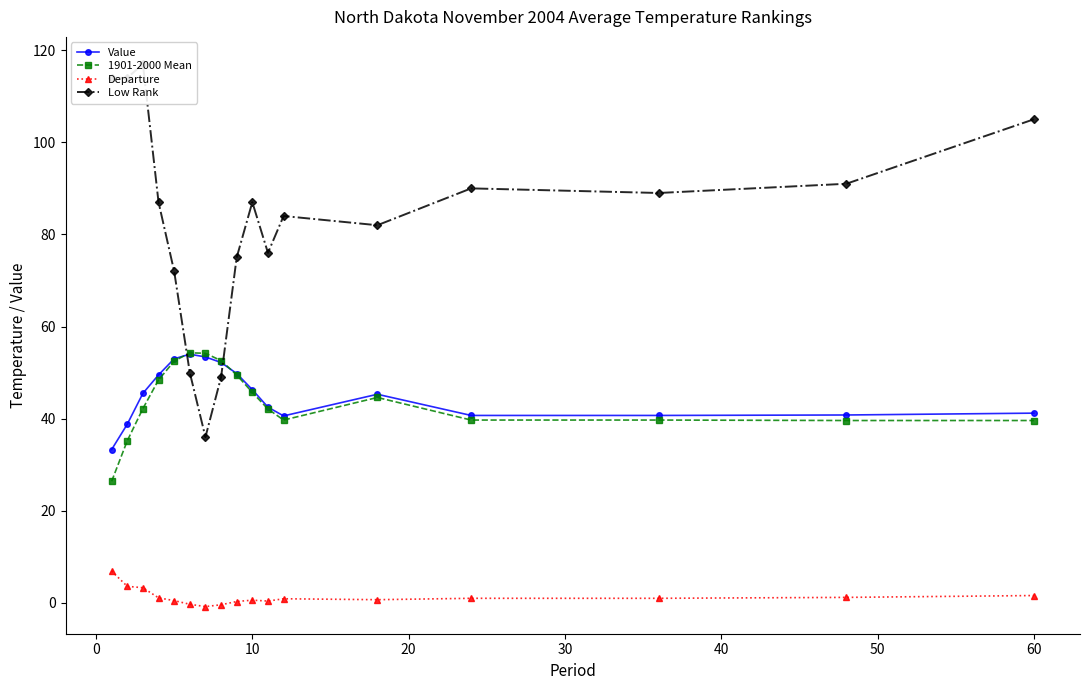

What is the difference between the maximum and second lowest values in the 1901-2000 Mean series?

19.1